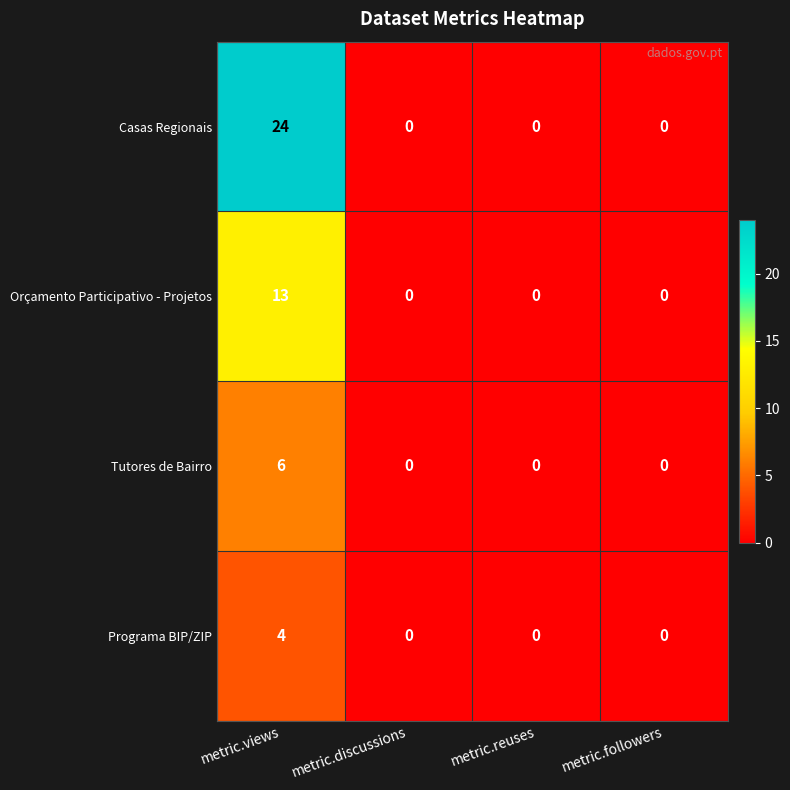

True or false: Tutores de Bairro has a value of -3 at metric.reuses.

False